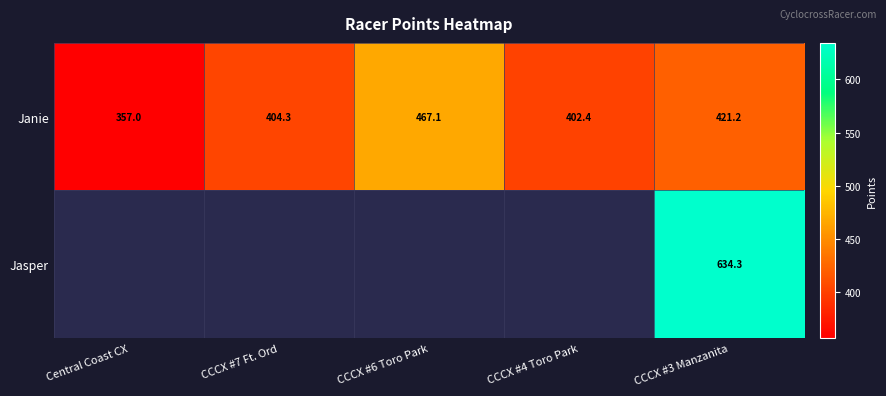

At how many categories does at least one series exceed 494?

1